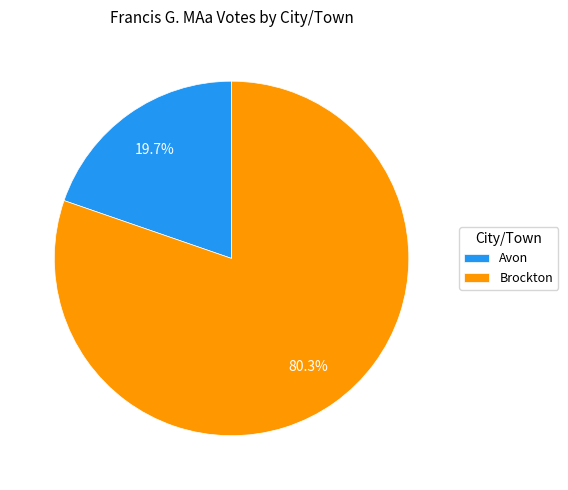

Which slice is the smallest?

Avon